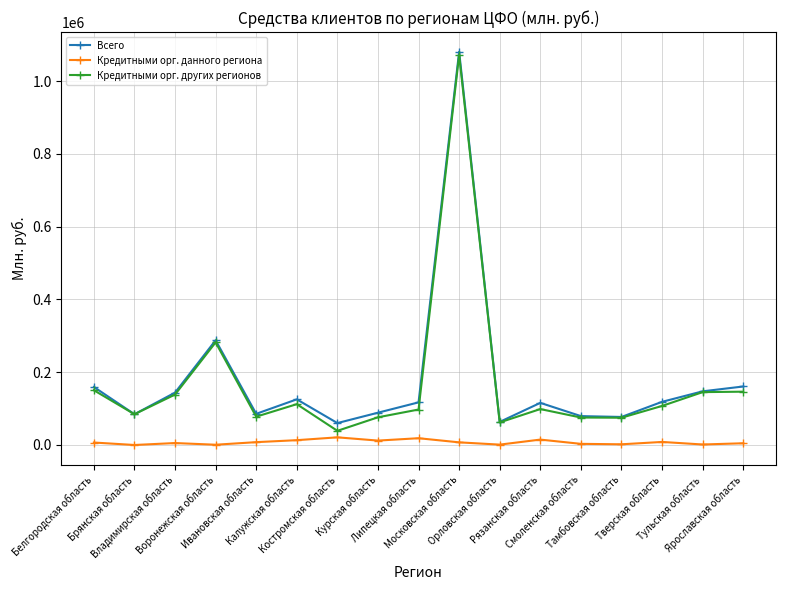

In Всего, how many points are higher than both neighbors (excluding endpoints)?

4